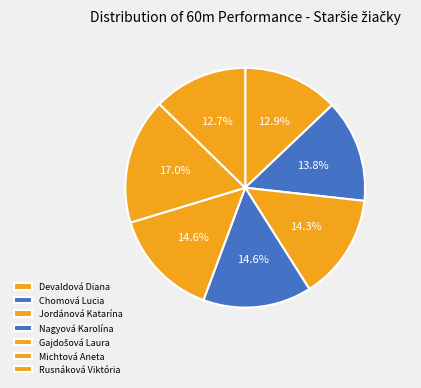

To the nearest percent, what is the average slice percentage?

14%